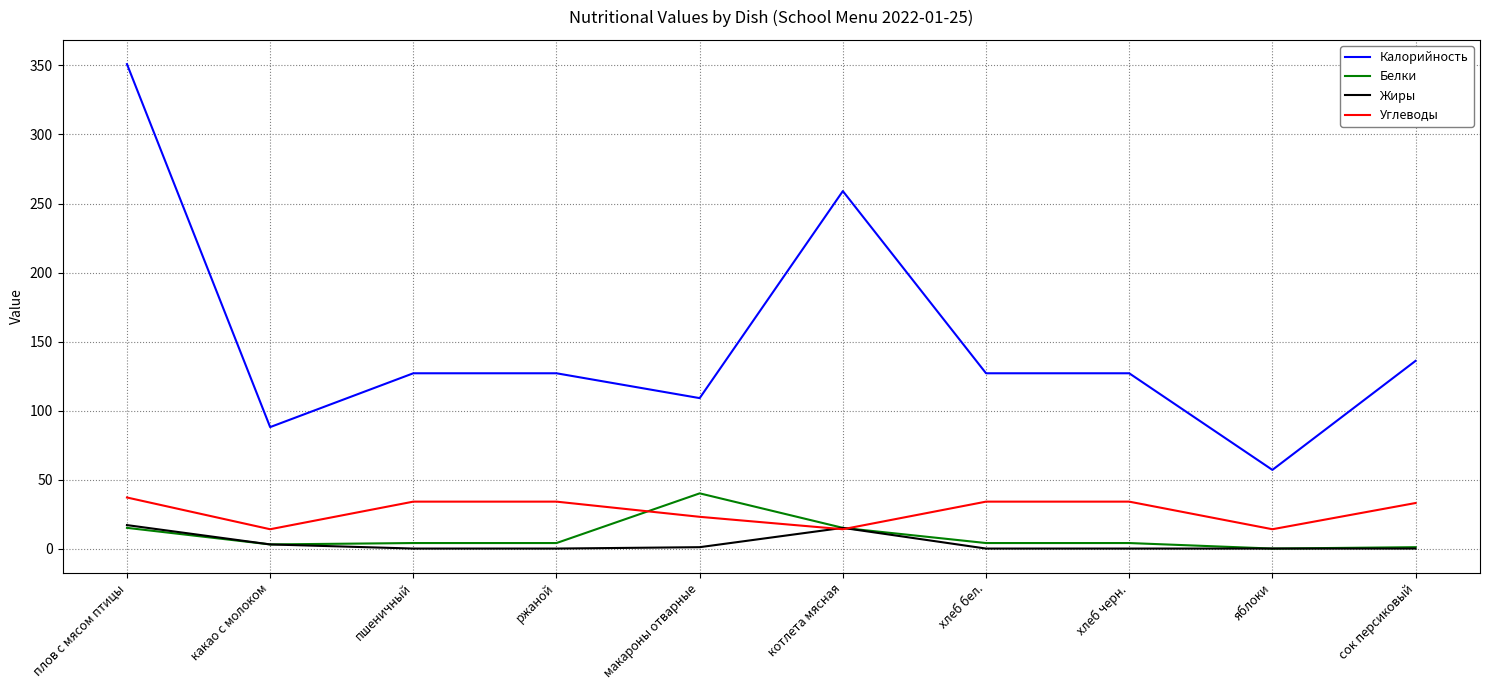

Between какао с молоком and пшеничный, which series saw the biggest shift?

Калорийность